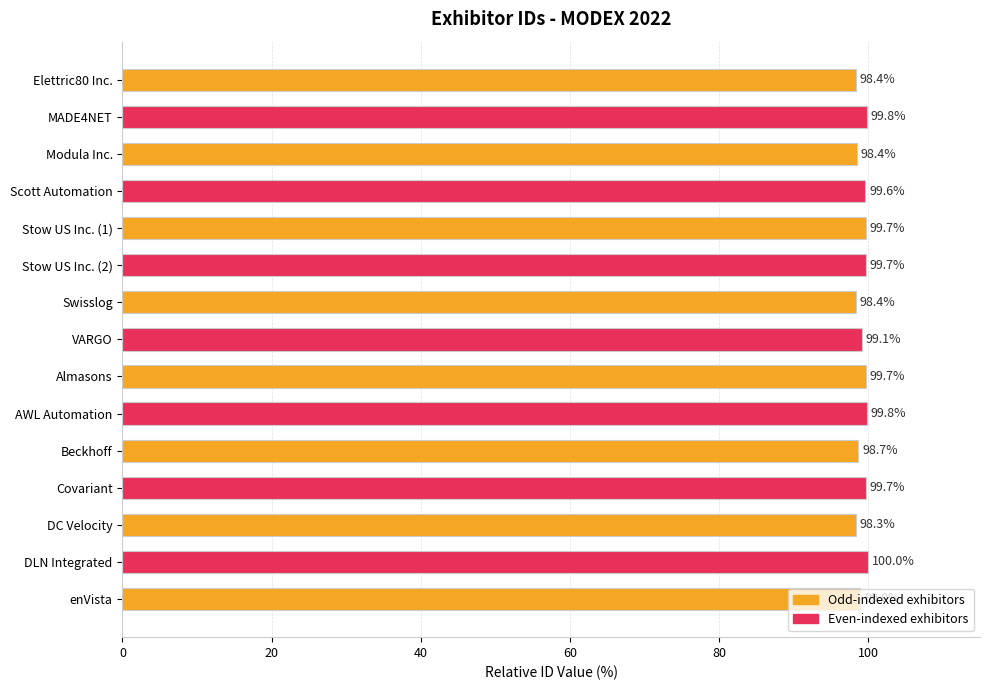

How many data points are above 99?

9